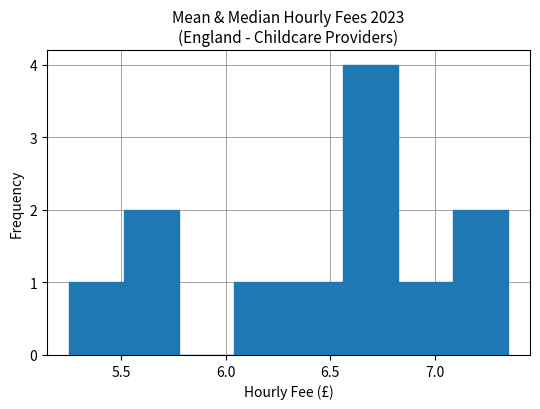

Reading left to right, transcribe this chart: for each bar, give the range it covers on the x-axis and its height. Neither the bar edges nor the heights are printed on the chart, so give them approximately, as read against the axes.

5.25 to 5.50: 1
5.50 to 5.75: 2
5.75 to 6.05: 0
6.05 to 6.30: 1
6.30 to 6.55: 1
6.55 to 6.80: 4
6.80 to 7.10: 1
7.10 to 7.35: 2